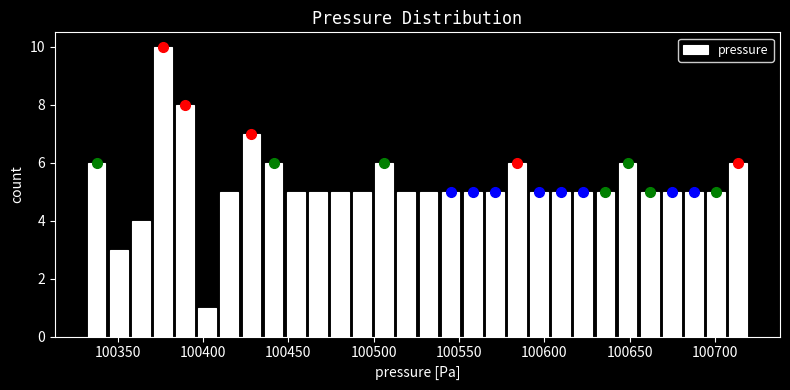

Read against the x-axis, roughly where is the centre of the tallest bar?

100375